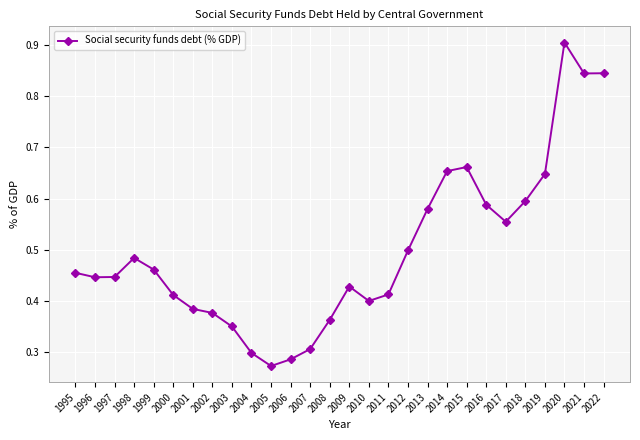

True or false: the data shows 0.5 at 1995.

True